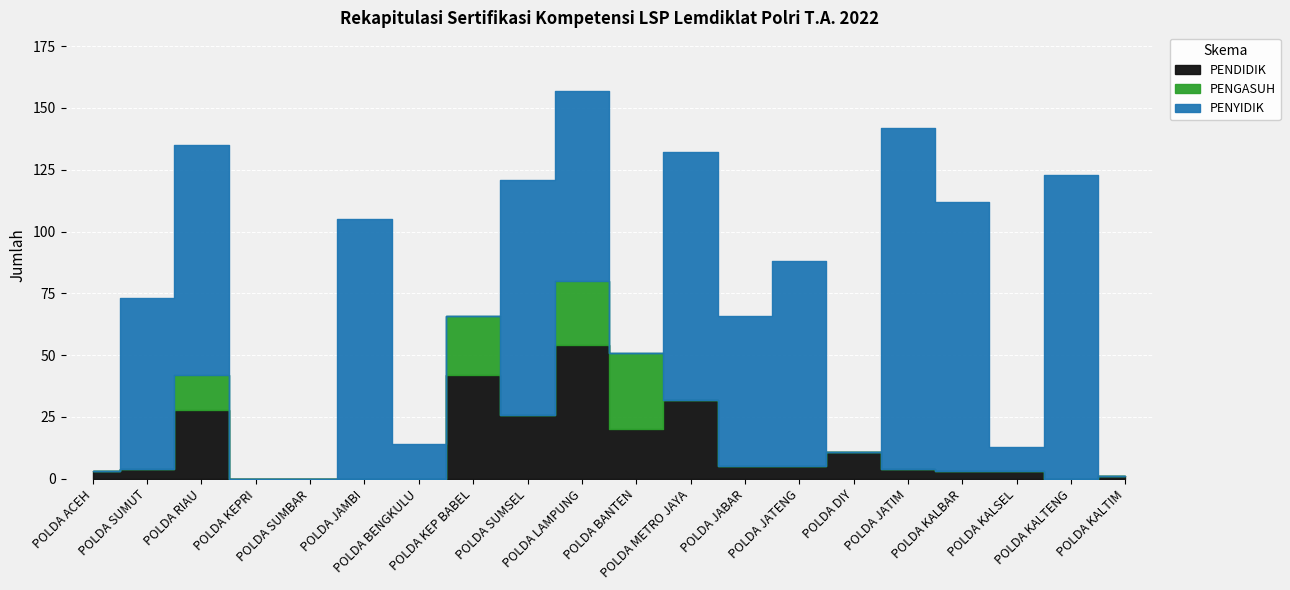

Is it true that PENDIDIK equals 4 at POLDA SUMUT?

True